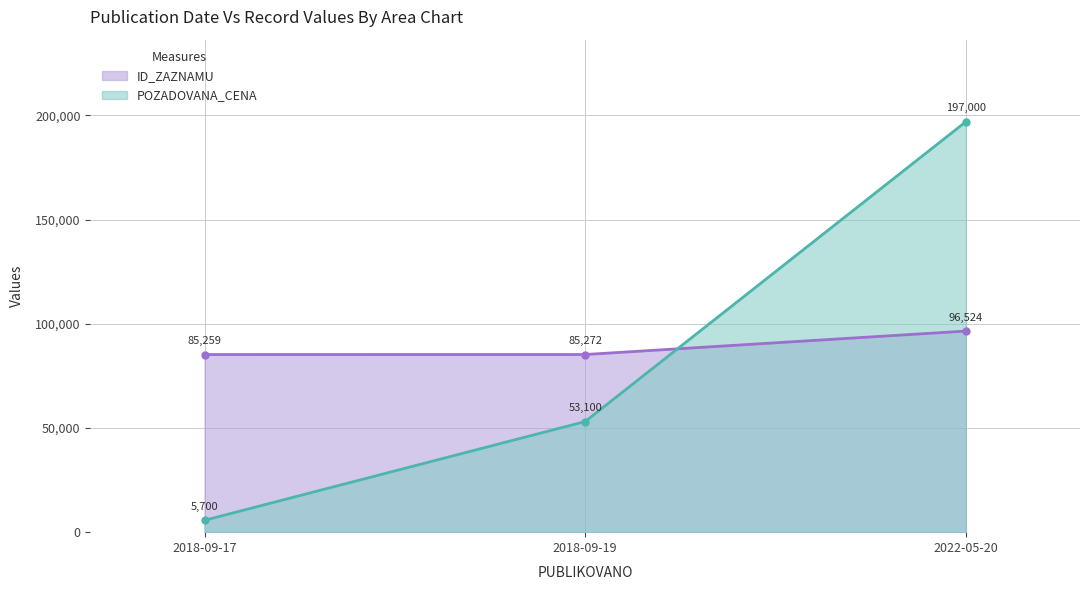

What is the value of the ID_ZAZNAMU point at the 1st from the left?

85259